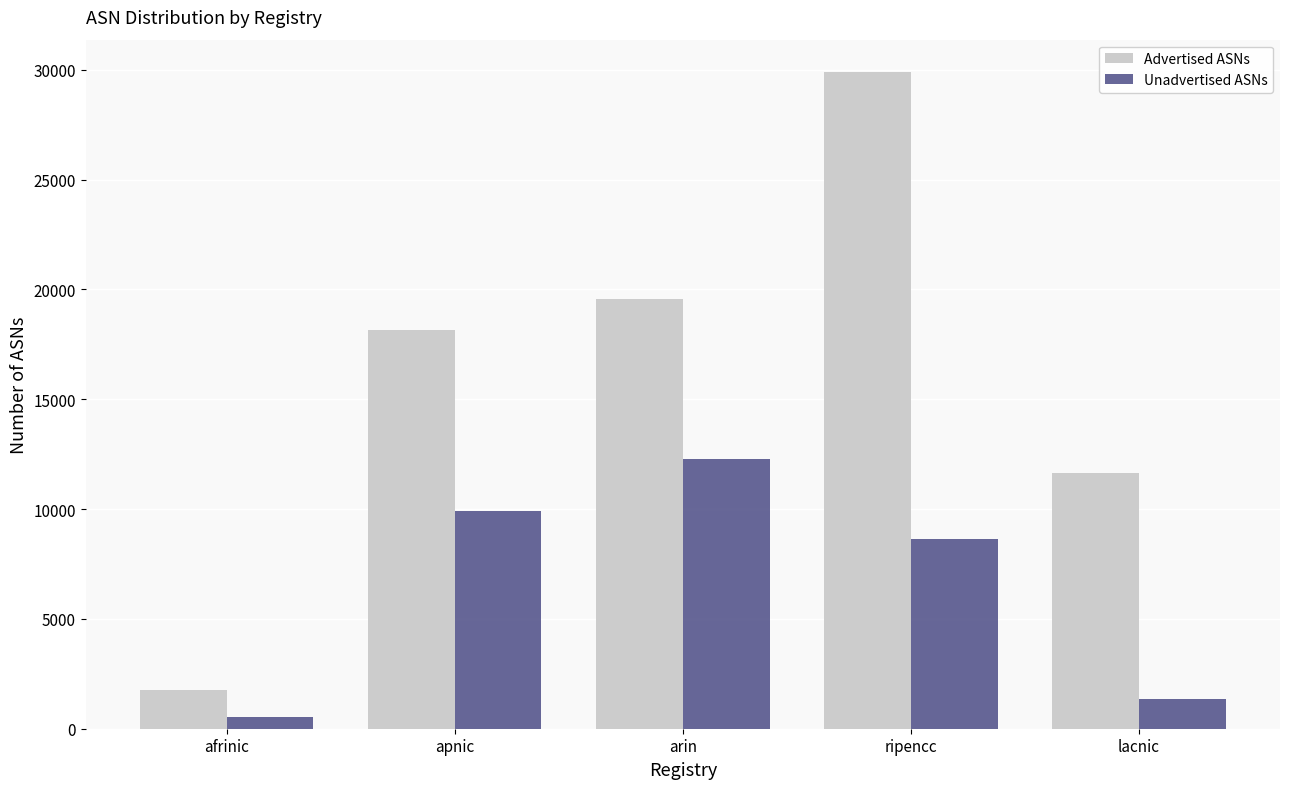

What are all the series names shown in the legend?

Advertised ASNs, Unadvertised ASNs